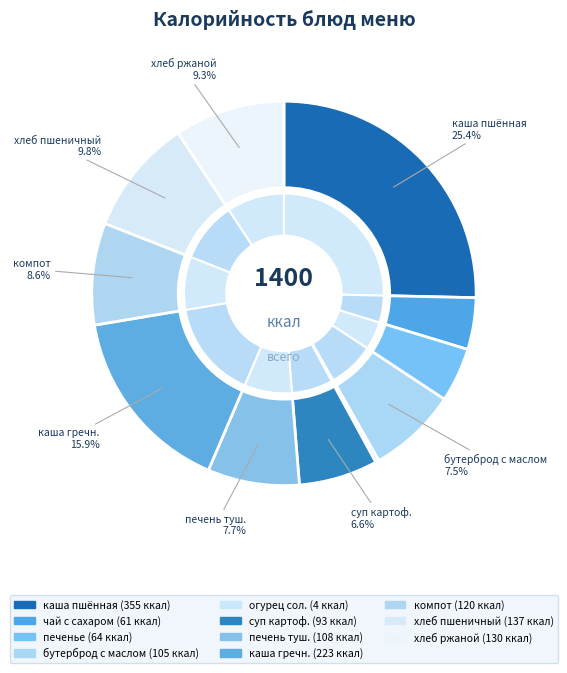

Count the number of slices in the pie.

11